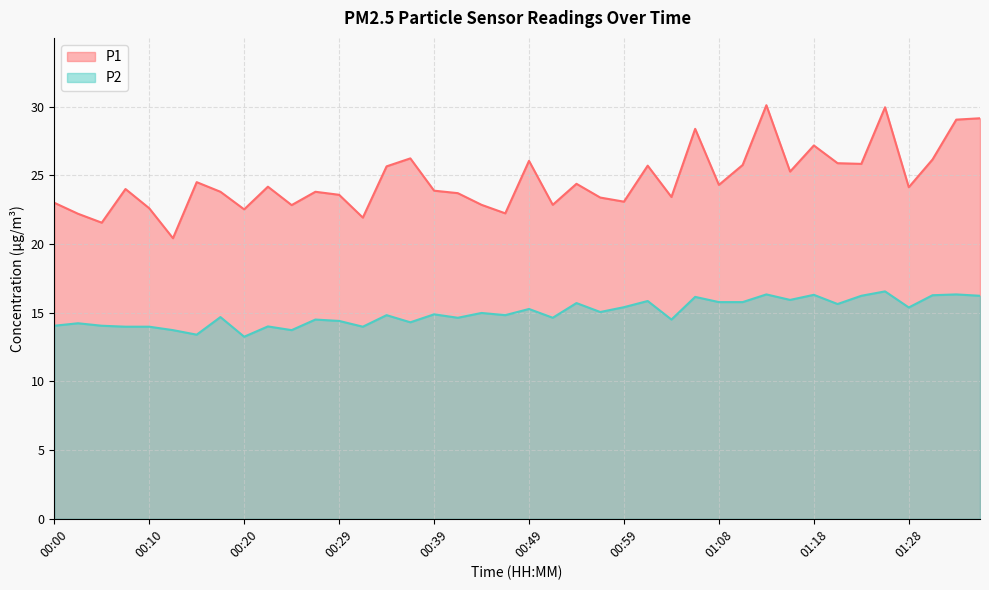

How many series are shown in this chart?

2